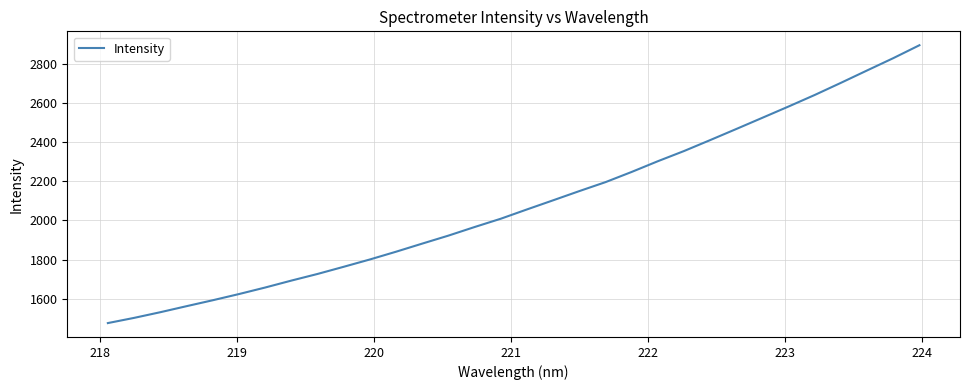

What is the greatest value displayed?

2896.7